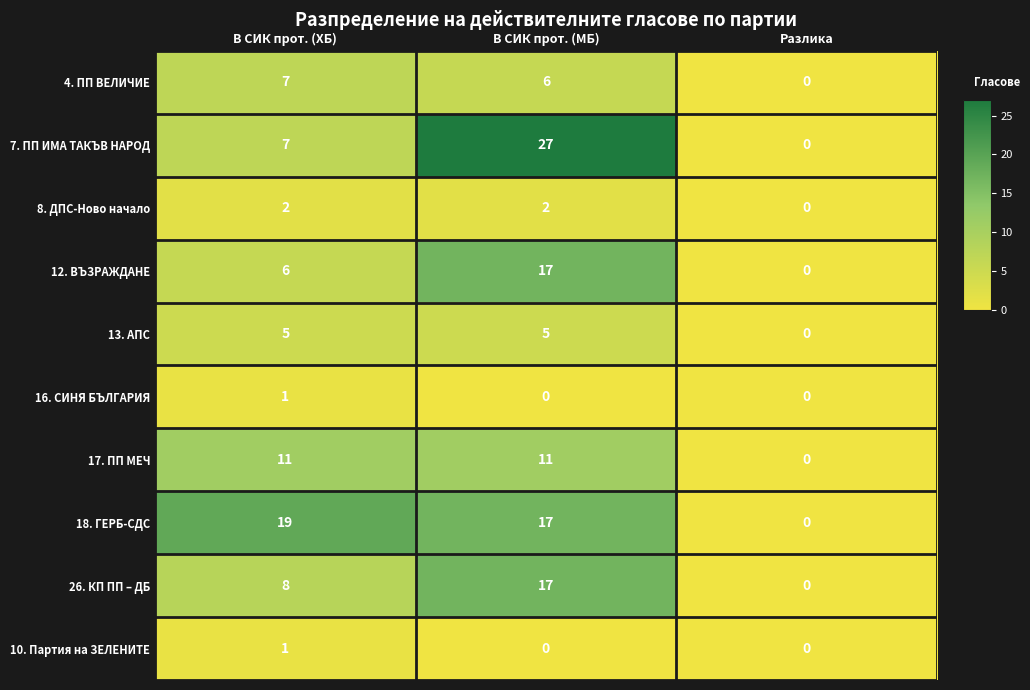

Which series has the largest range (max minus min)?

7. ПП ИМА ТАКЪВ НАРОД